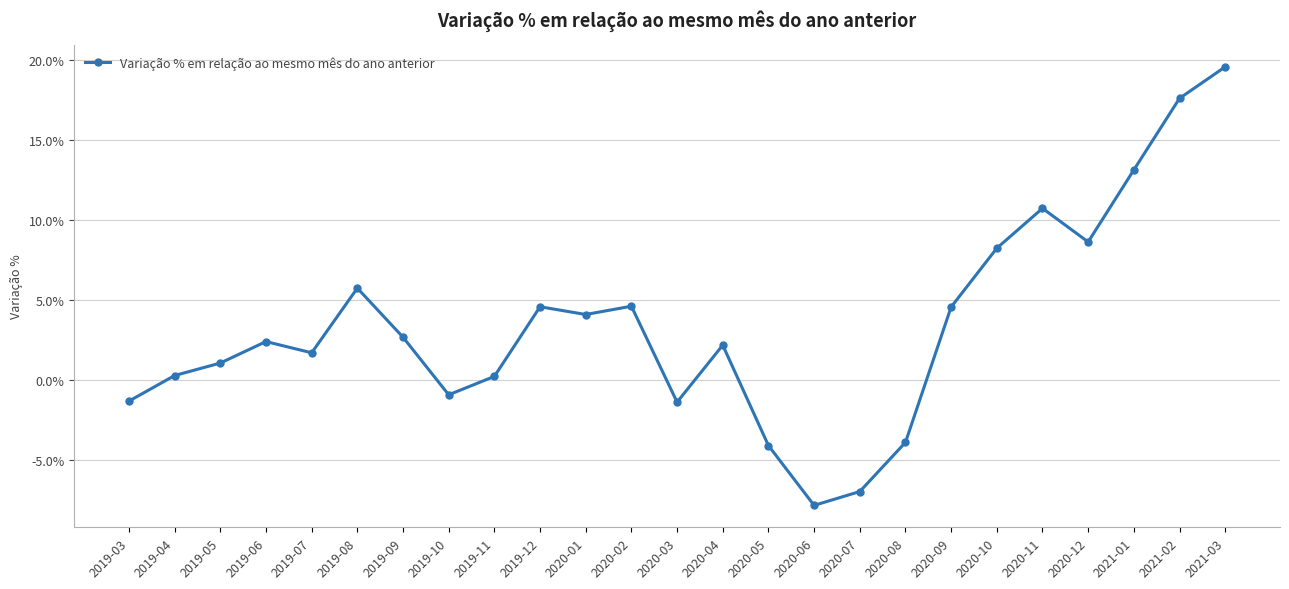

True or false: there are more than 2 points higher than both neighbors.

True